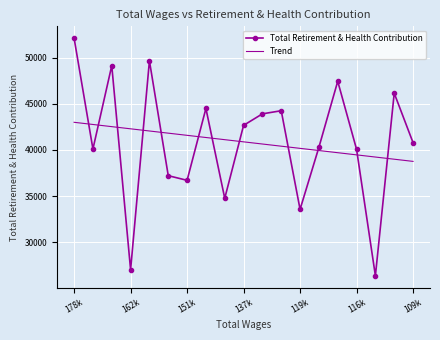

What is the greatest value displayed?

52095.0